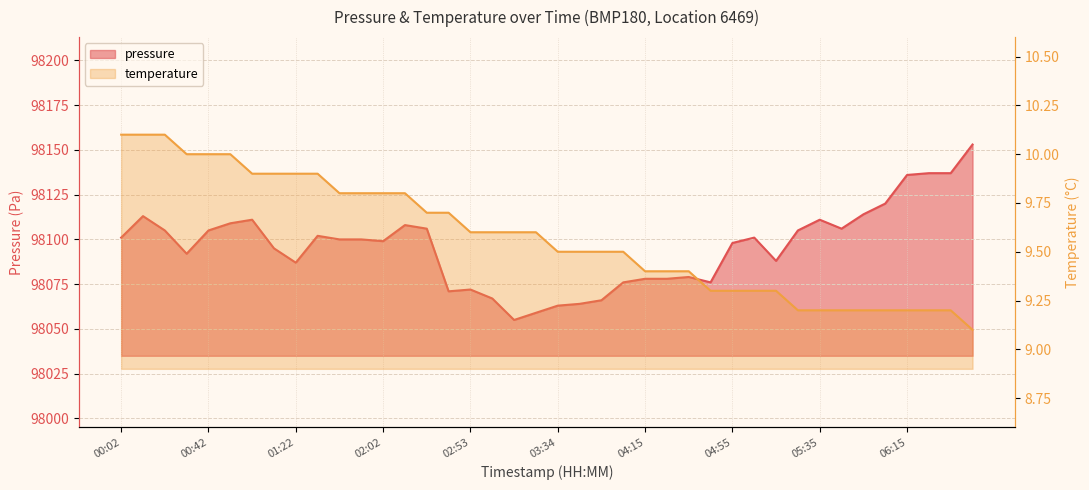

At which label does pressure reach its peak?

06:45